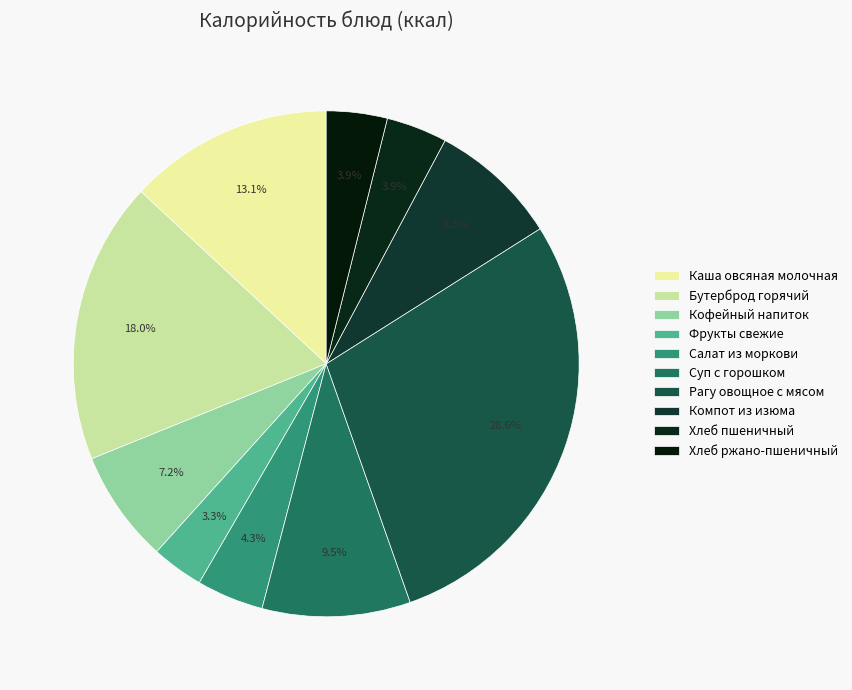

To the nearest percent, what percentage of the pie is Хлеб ржано-пшеничный?

4%